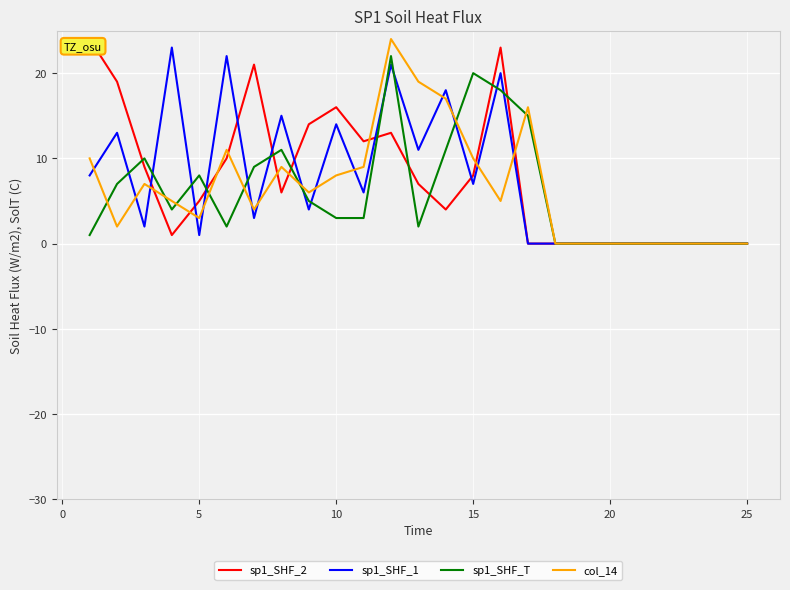

What are all the series names shown in the legend?

sp1_SHF_2, sp1_SHF_1, sp1_SHF_T, col_14